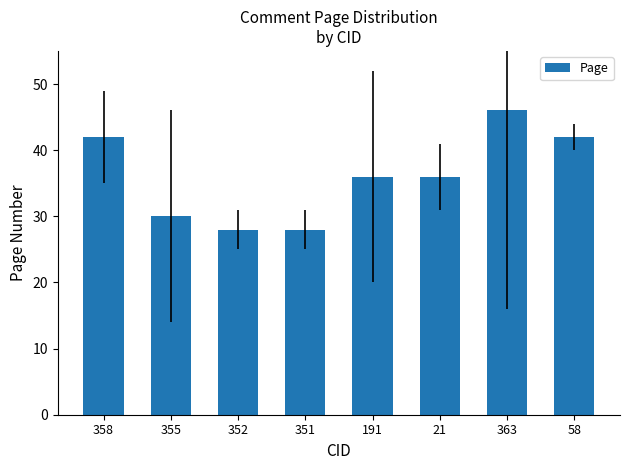

The chart shows a value of 67 at 58. True or false?

False